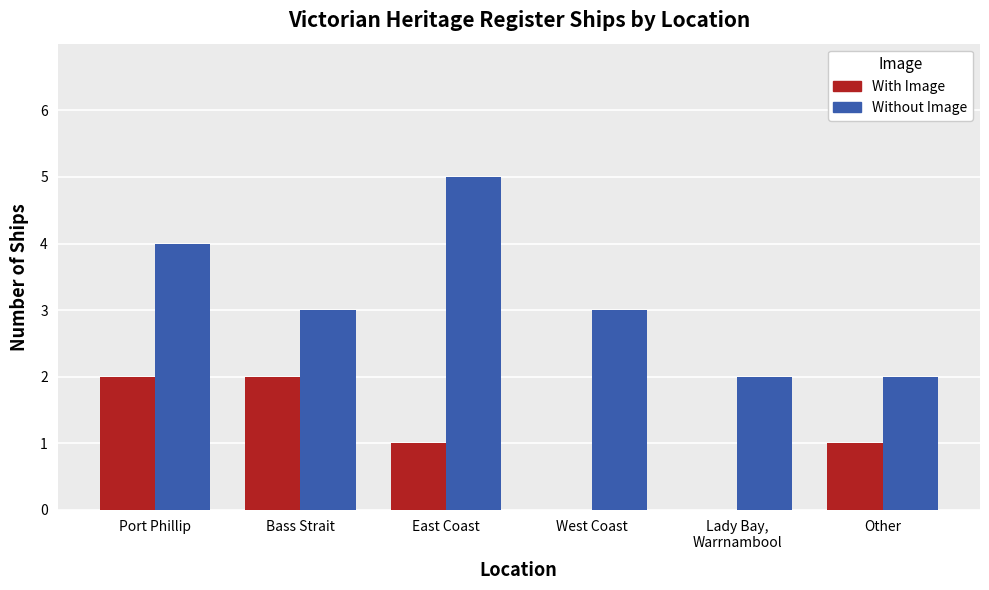

What is the total value across all series at East Coast?

6